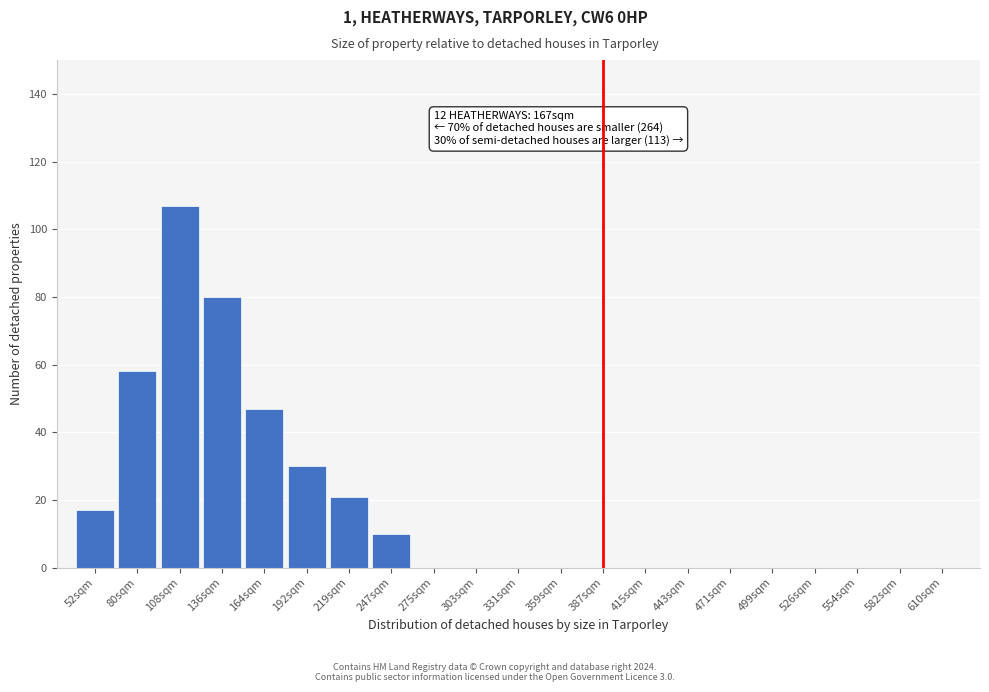

Reading left to right, extract all data points from this chart.

52sqm=17	80sqm=58	108sqm=107	136sqm=80	164sqm=47	192sqm=30	219sqm=21	247sqm=10	275sqm=0	303sqm=0	331sqm=0	359sqm=0	387sqm=0	415sqm=0	443sqm=0	471sqm=0	499sqm=0	526sqm=0	554sqm=0	582sqm=0	610sqm=0